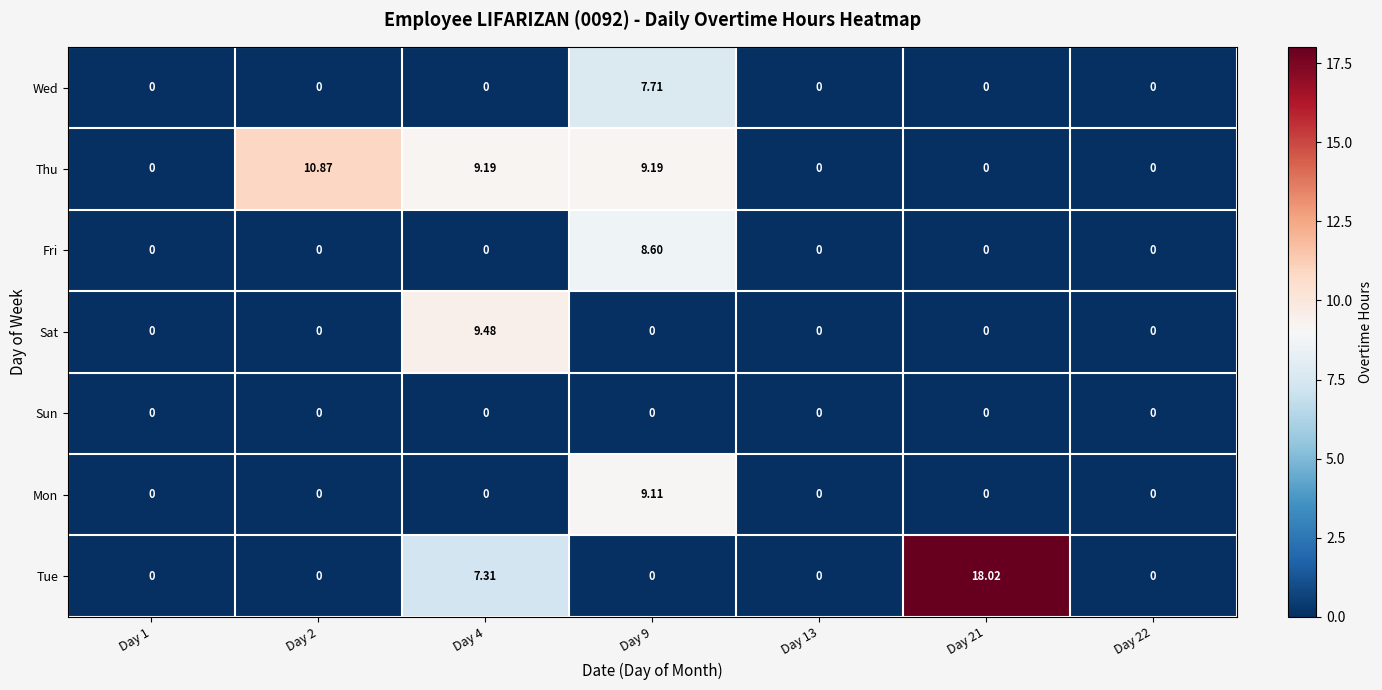

Which series has the largest total across all categories?

Thu